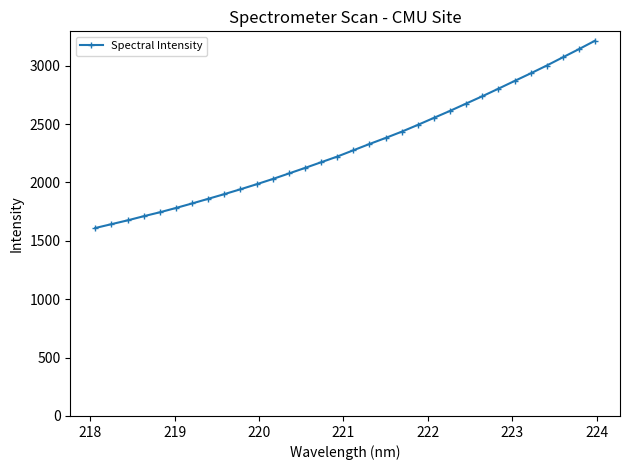

What is the maximum value shown in the chart?

3213.5